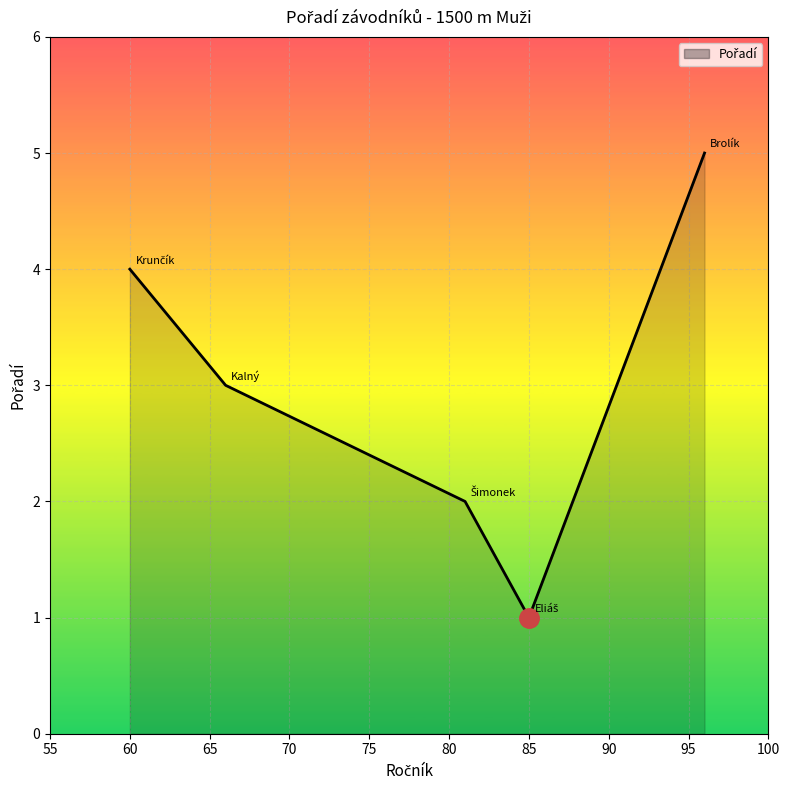

What is the difference between the maximum and second lowest values?

3